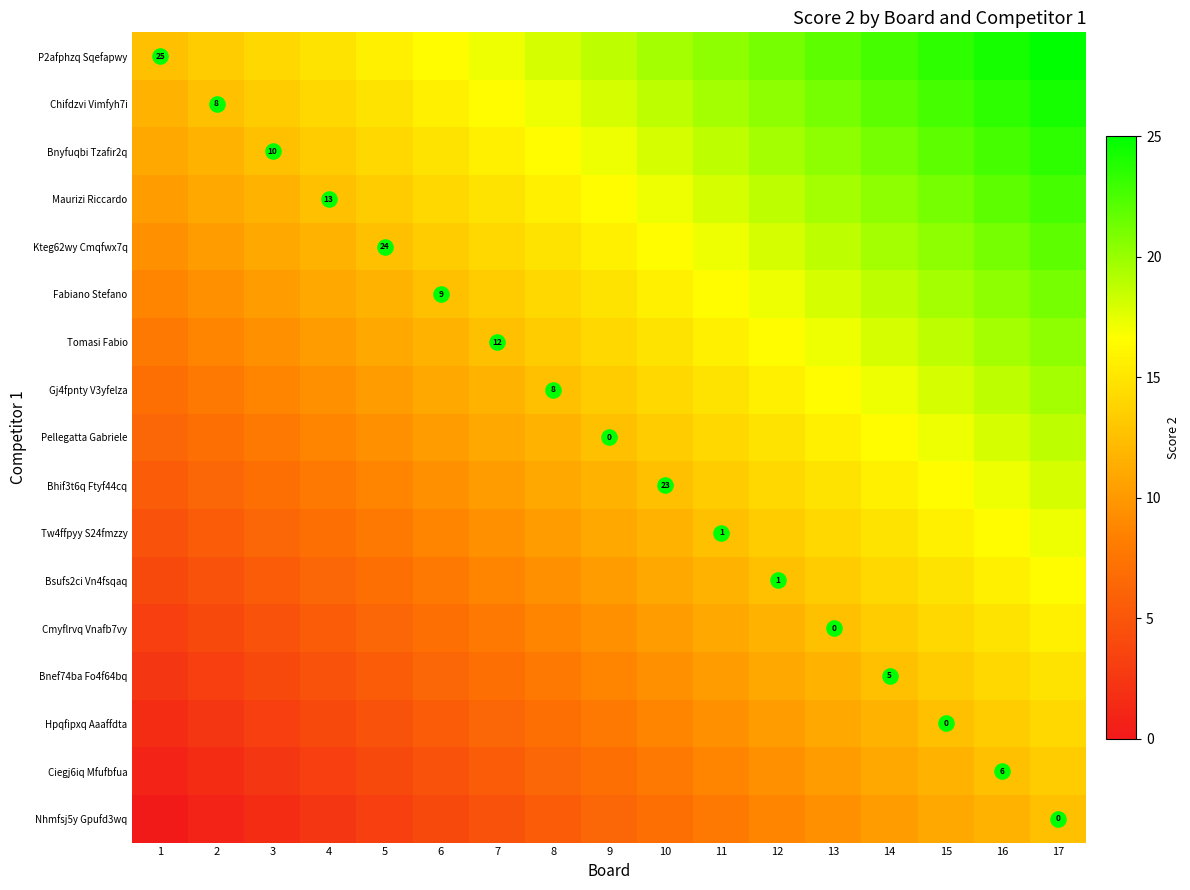

True or false: Maurizi Riccardo has a value of 18.8 at 12.

True